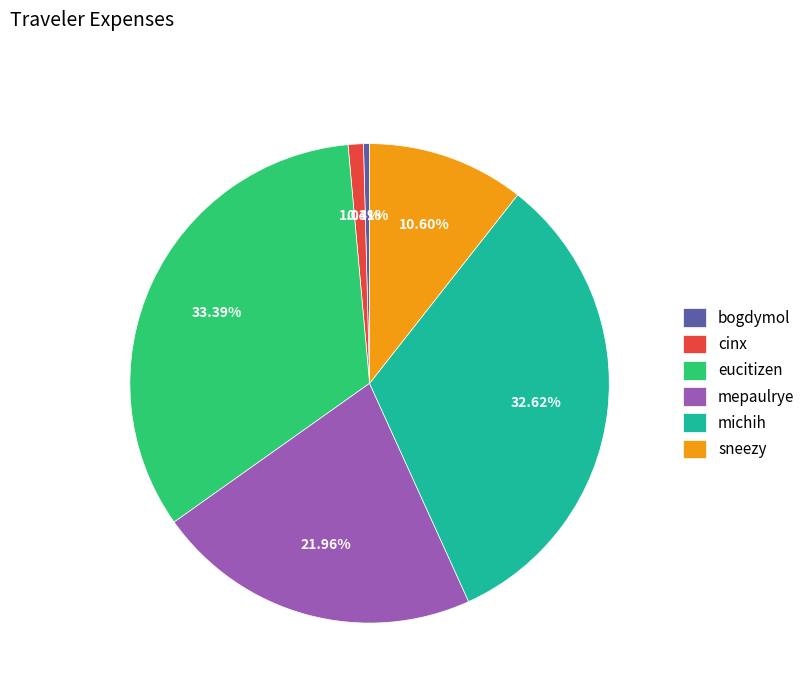

What is the smallest slice in the pie chart?

bogdymol